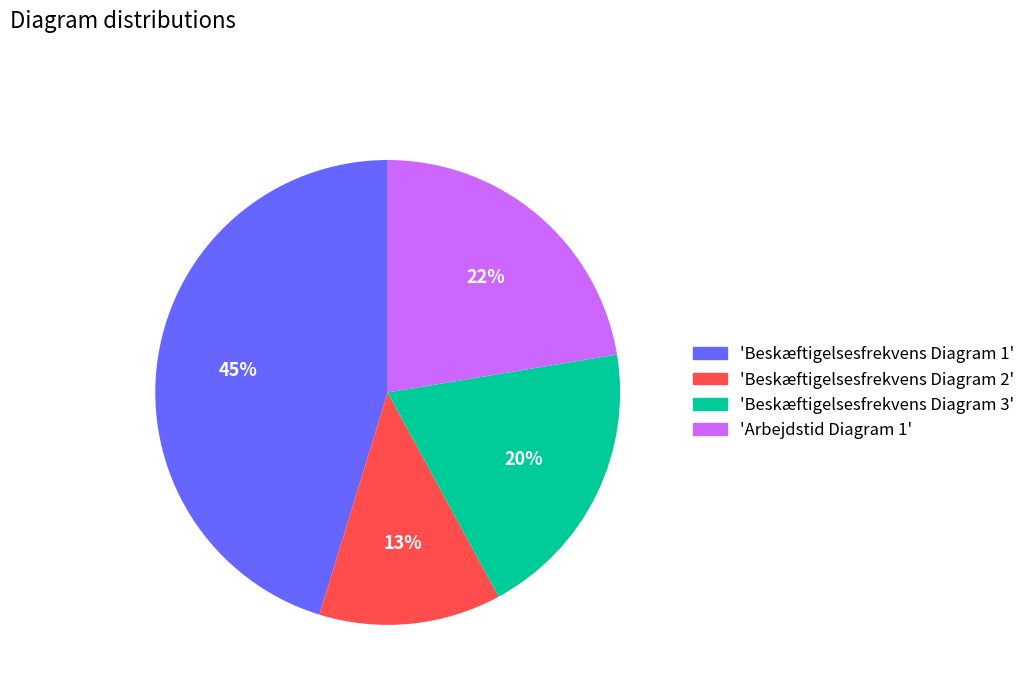

To the nearest percent, what portion does 'Beskæftigelsesfrekvens Diagram 3' represent?

20%